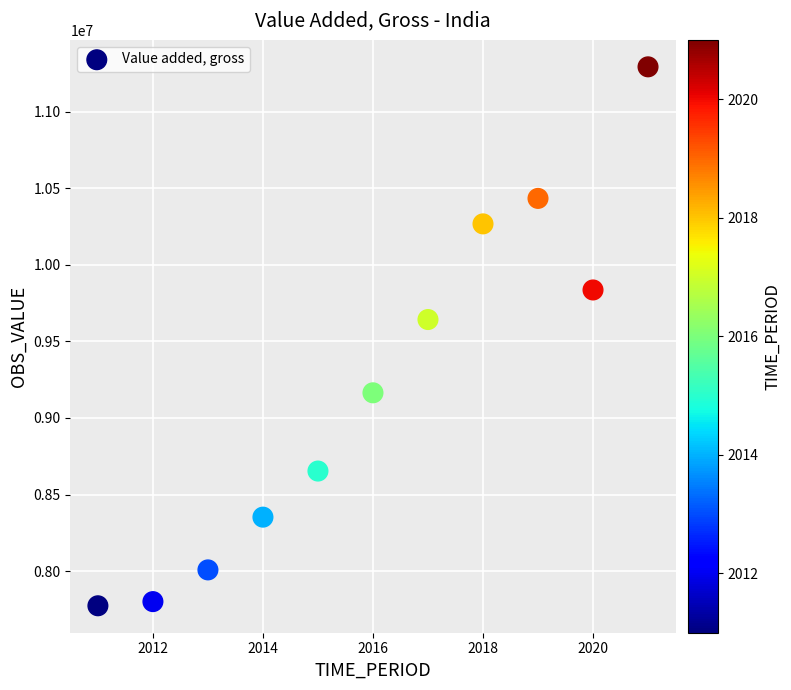

What Y value in the scatter plot is closest to 9533510?

9643057